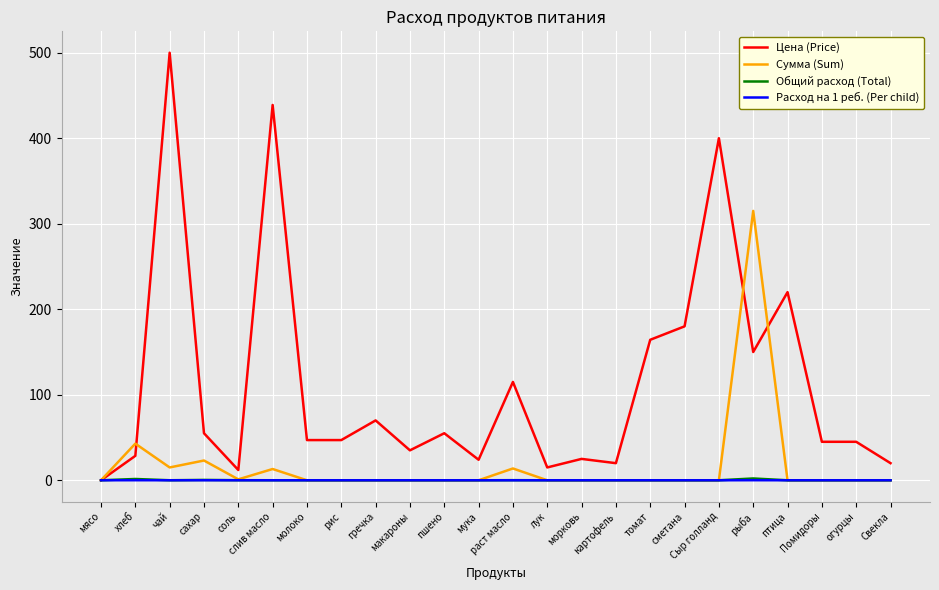

Read the Цена (Price) value at Помидоры.

45.0